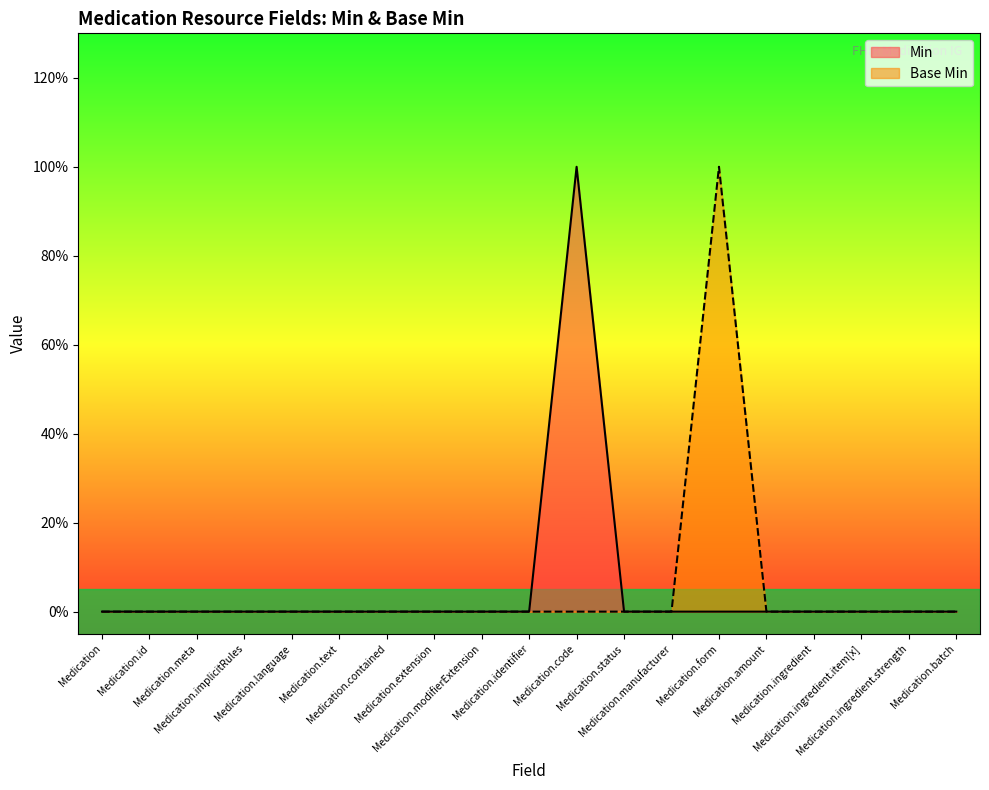

True or false: Base Min and Min intersect in this chart.

False